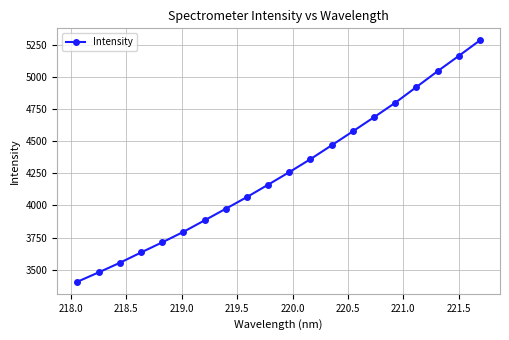

Reading left to right, what are all the values shown in this chart?

3406.6	3479.2	3553.7	3634.2	3712.8	3794.6	3884.2	3974.3	4065.7	4161.9	4259.5	4360.8	4468.4	4576.9	4686.9	4799.1	4921.7	5044.5	5163.8	5284.7